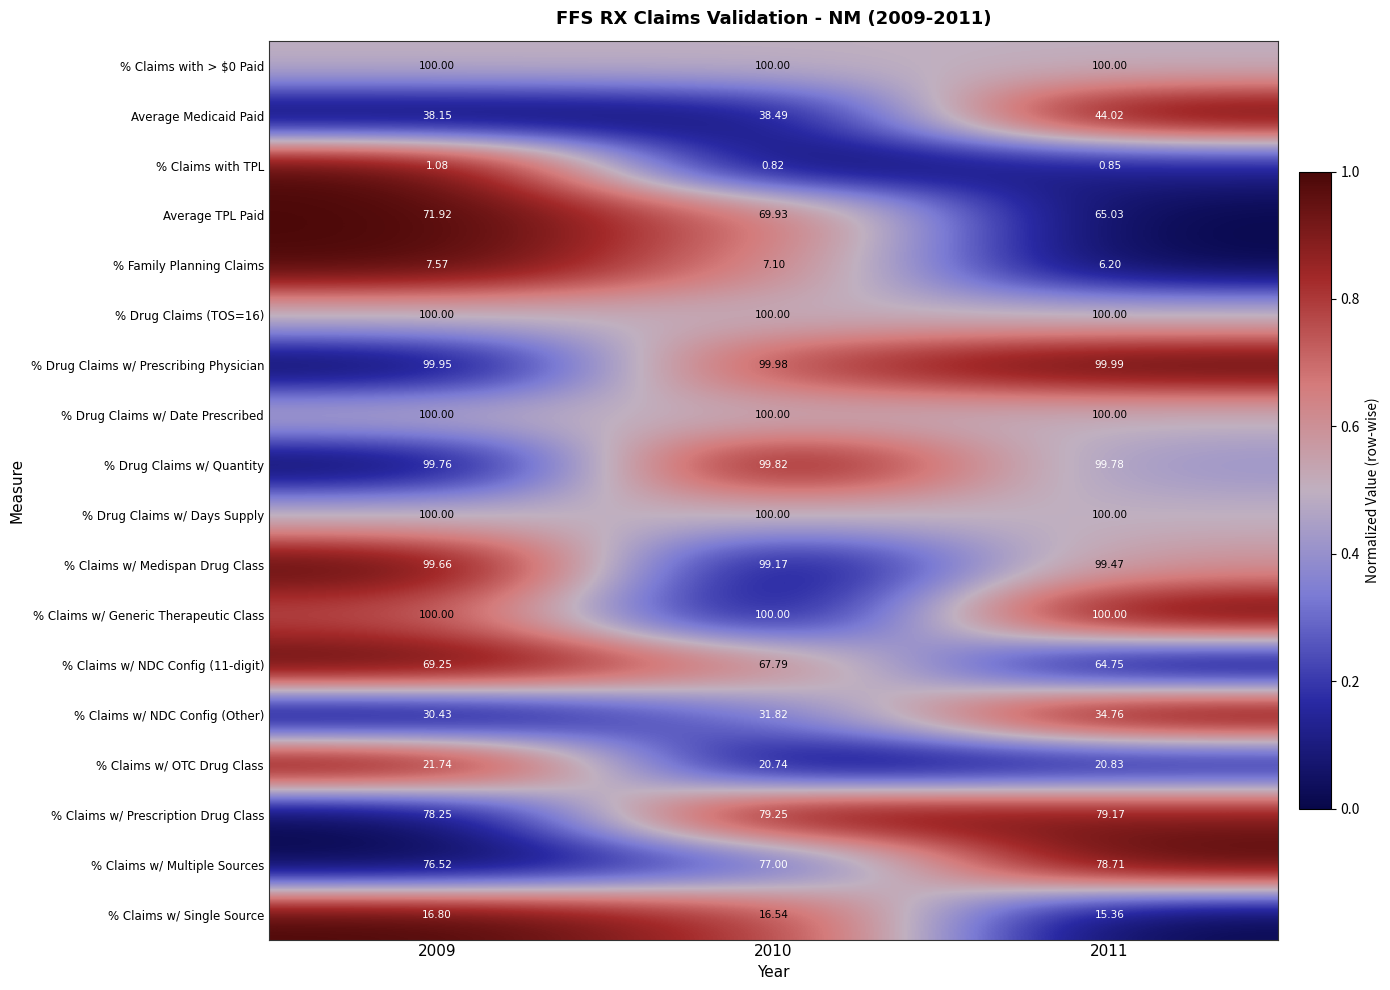

Which series has the largest range (max minus min)?

Average TPL Paid